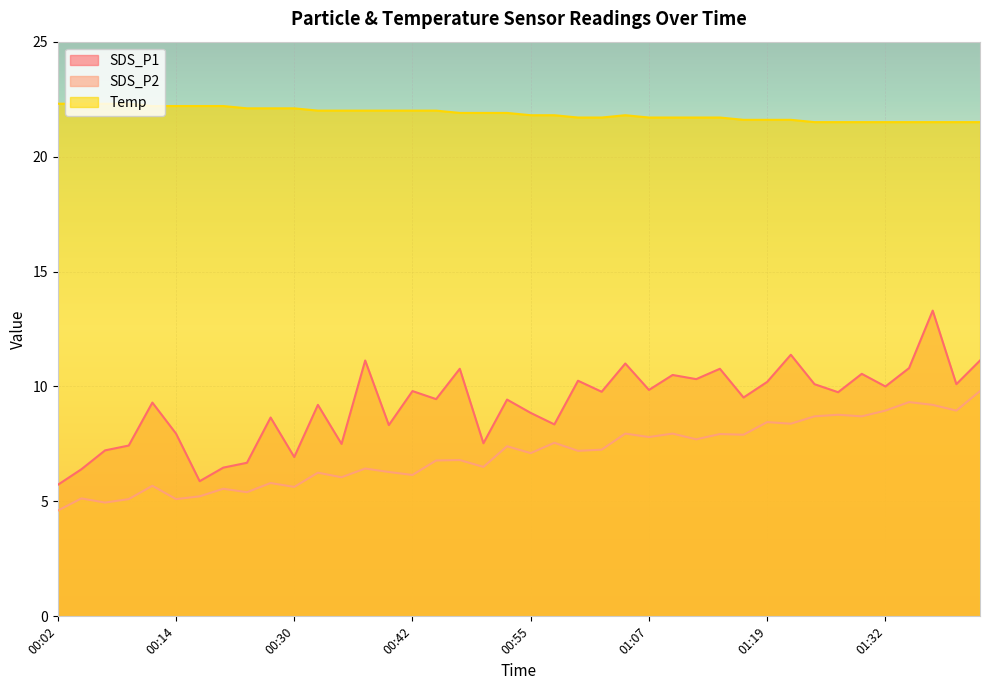

What is the label of the 22nd point from the left?

00:57